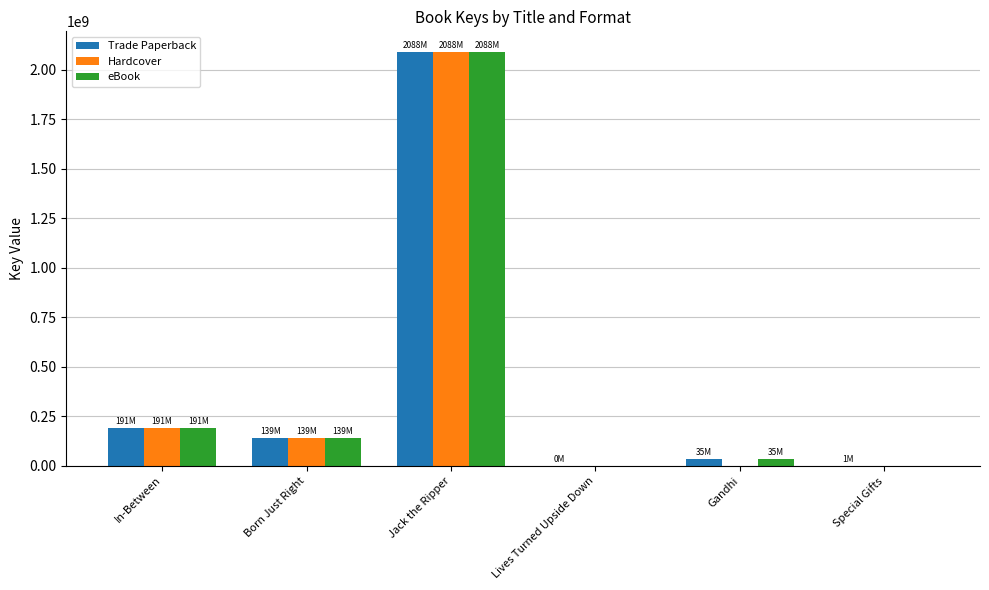

What is the sum of the eBook values at In-Between and Born Just Right?

330160717